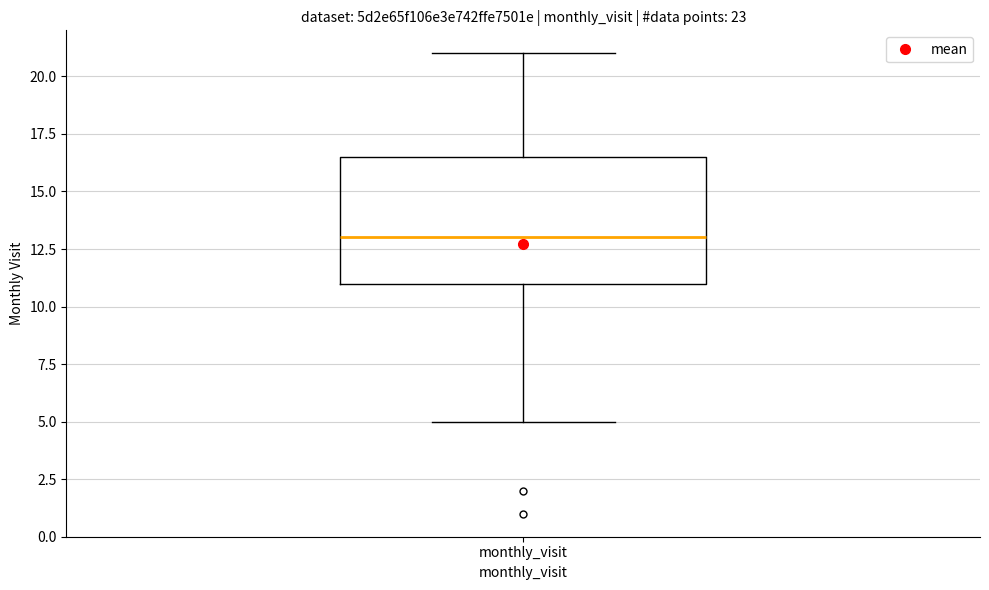

Where does the lower whisker of the box for monthly_visit end on the y-axis? The values are not printed on the chart, so give them approximately, as read against the axis.

5.0